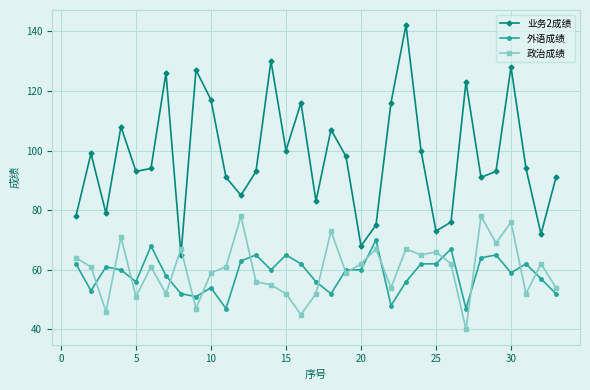

Which series has the widest spread of values?

业务2成绩